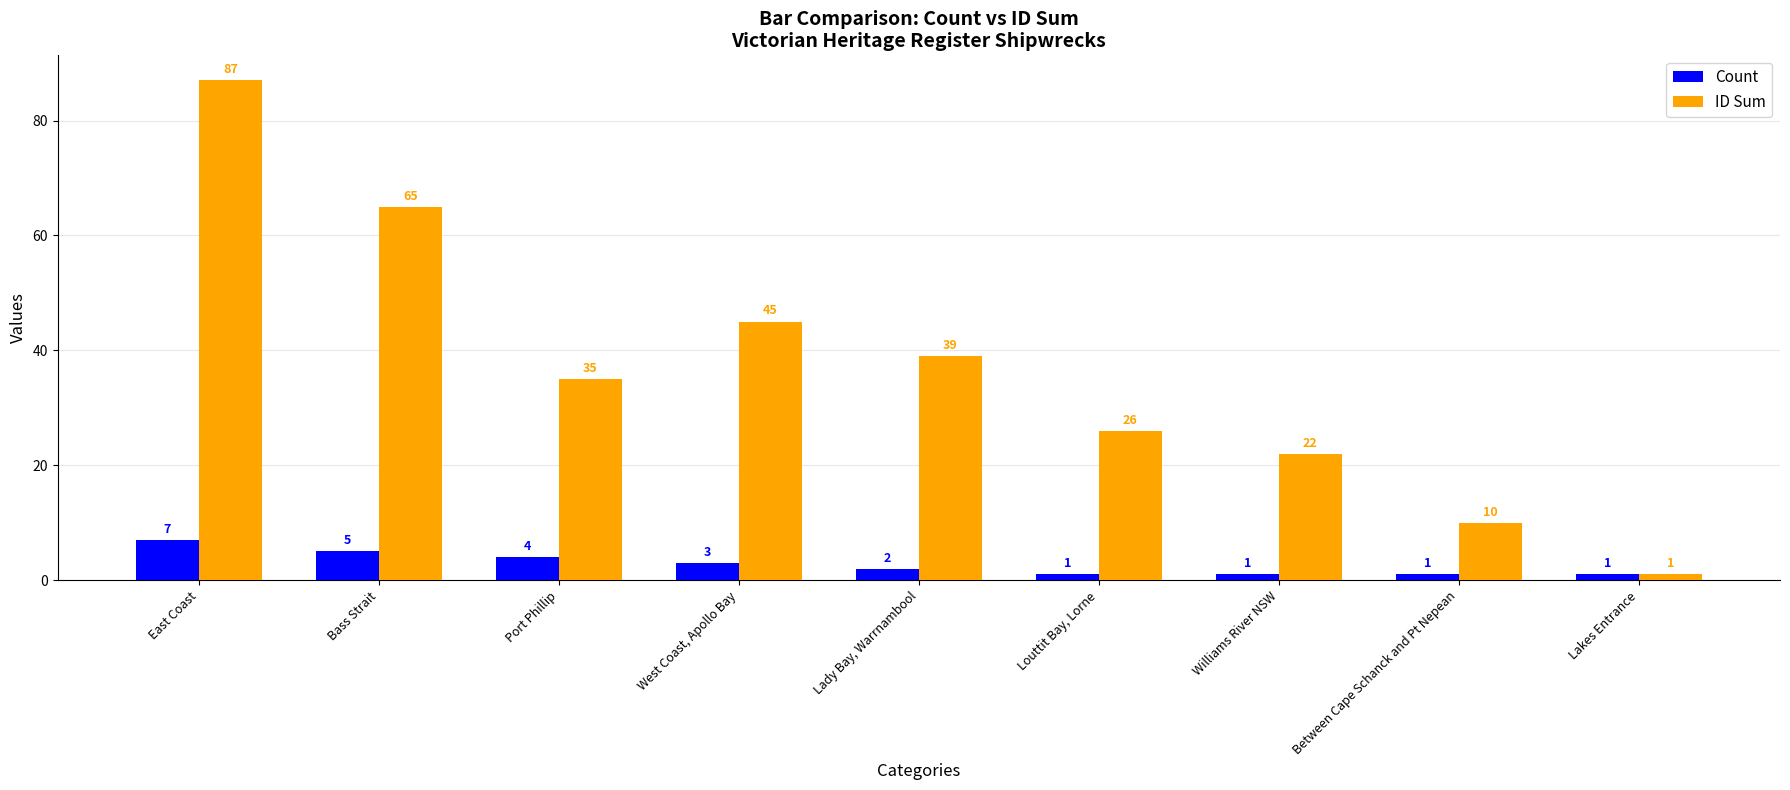

Reading left to right, list all the values displayed in this chart.

Count: East Coast=7	Bass Strait=5	Port Phillip=4	West Coast, Apollo Bay=3	Lady Bay, Warrnambool=2	Louttit Bay, Lorne=1	Williams River NSW=1	Between Cape Schanck and Pt Nepean=1	Lakes Entrance=1
ID Sum: East Coast=87	Bass Strait=65	Port Phillip=35	West Coast, Apollo Bay=45	Lady Bay, Warrnambool=39	Louttit Bay, Lorne=26	Williams River NSW=22	Between Cape Schanck and Pt Nepean=10	Lakes Entrance=1